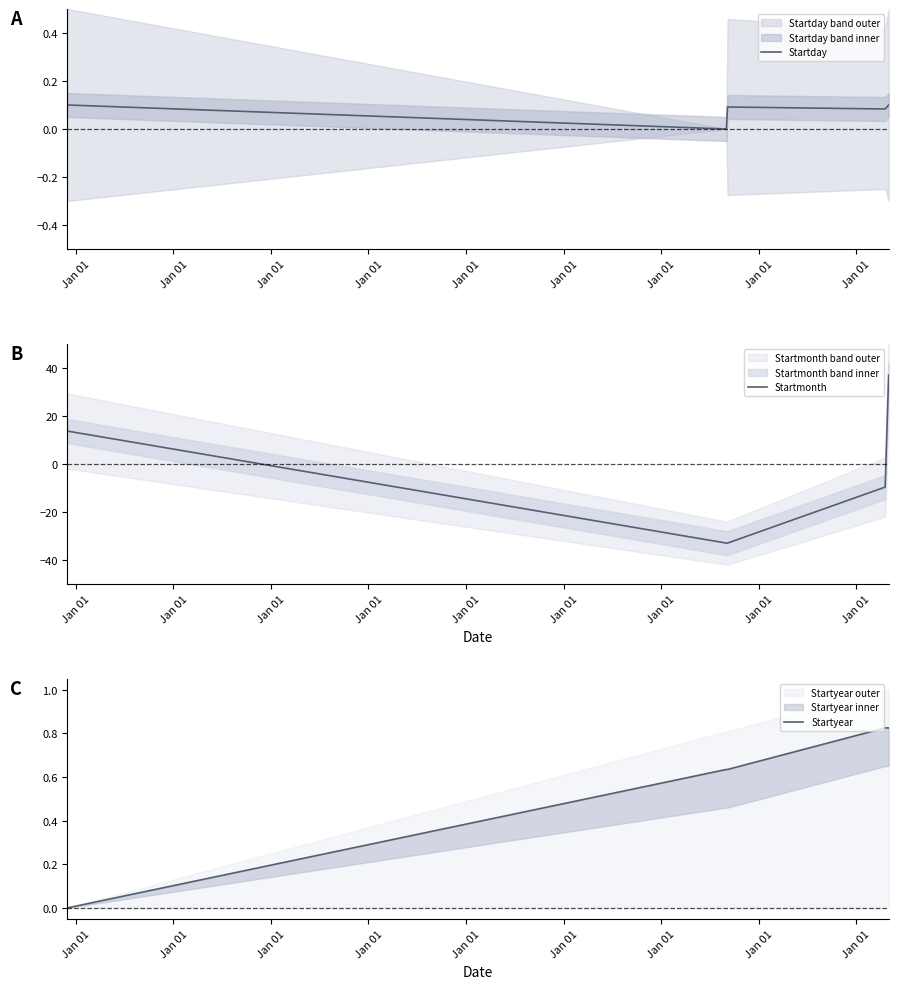

At Jan 01, list the series in order from largest to smallest.

Startmonth, Startday, Startyear